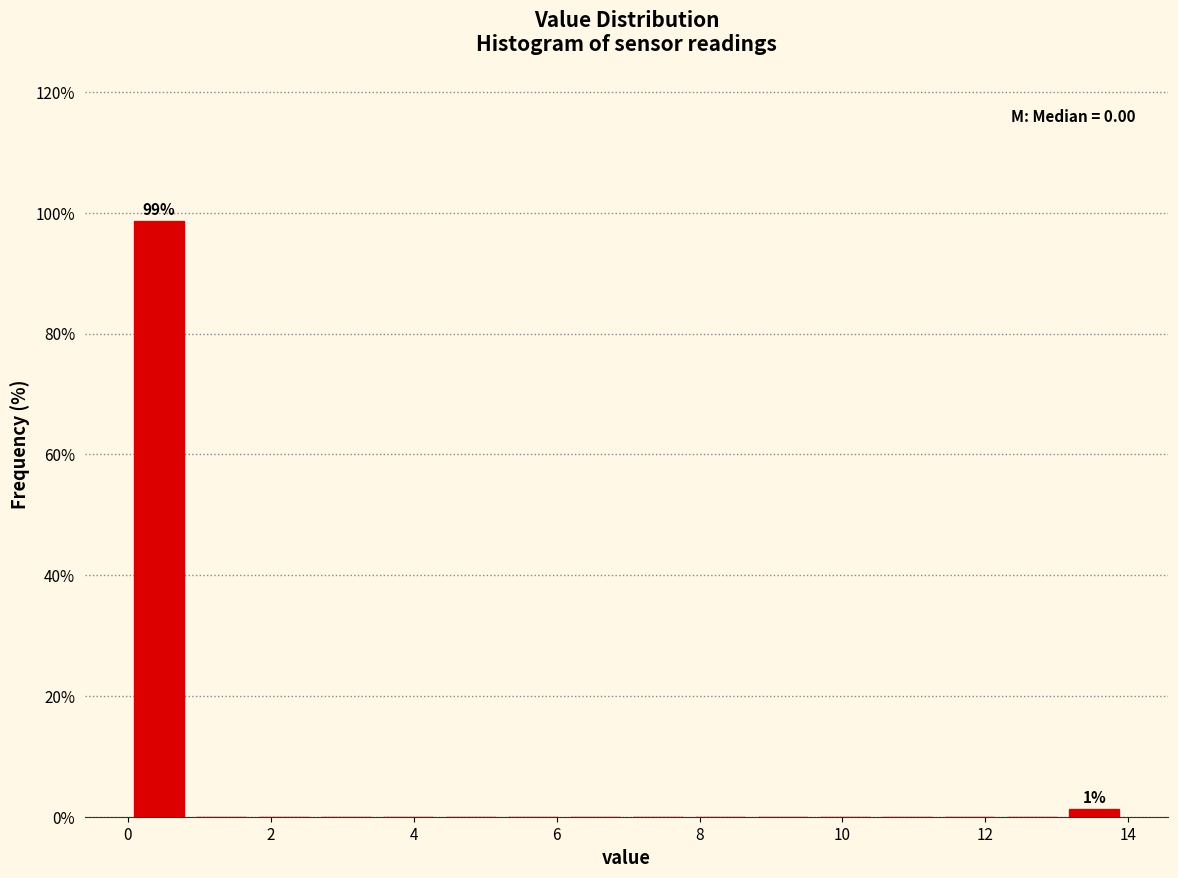

Which range on the x-axis has the tallest bar?

0.0 to 0.8